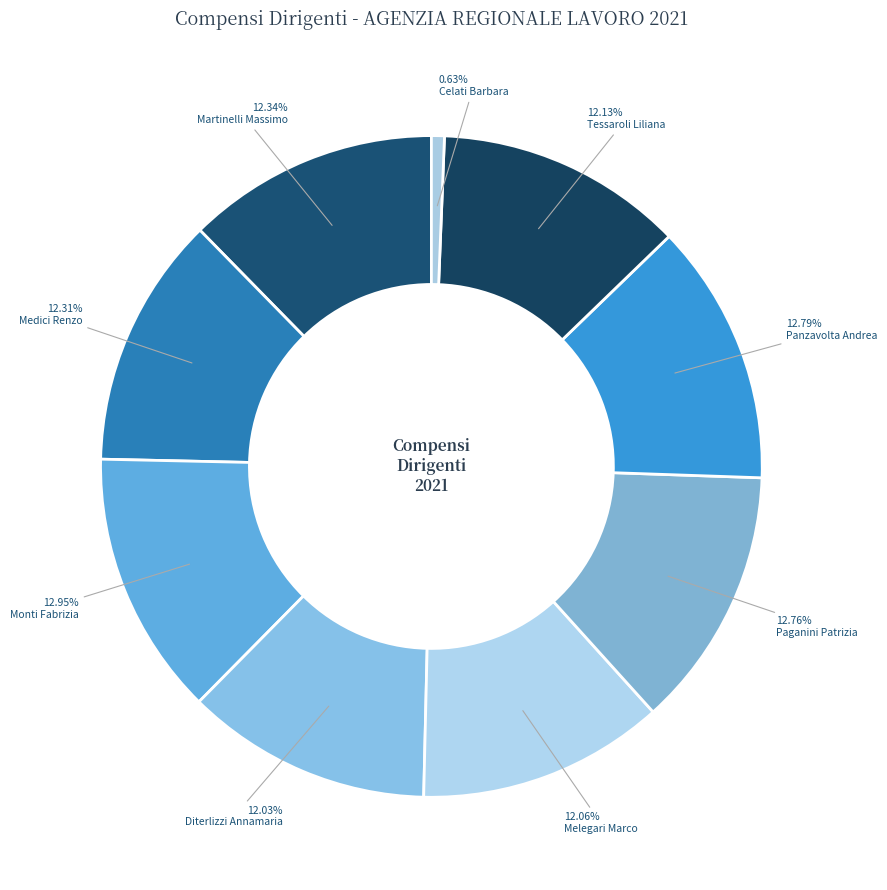

What is the smallest slice in the pie chart?

Celati Barbara